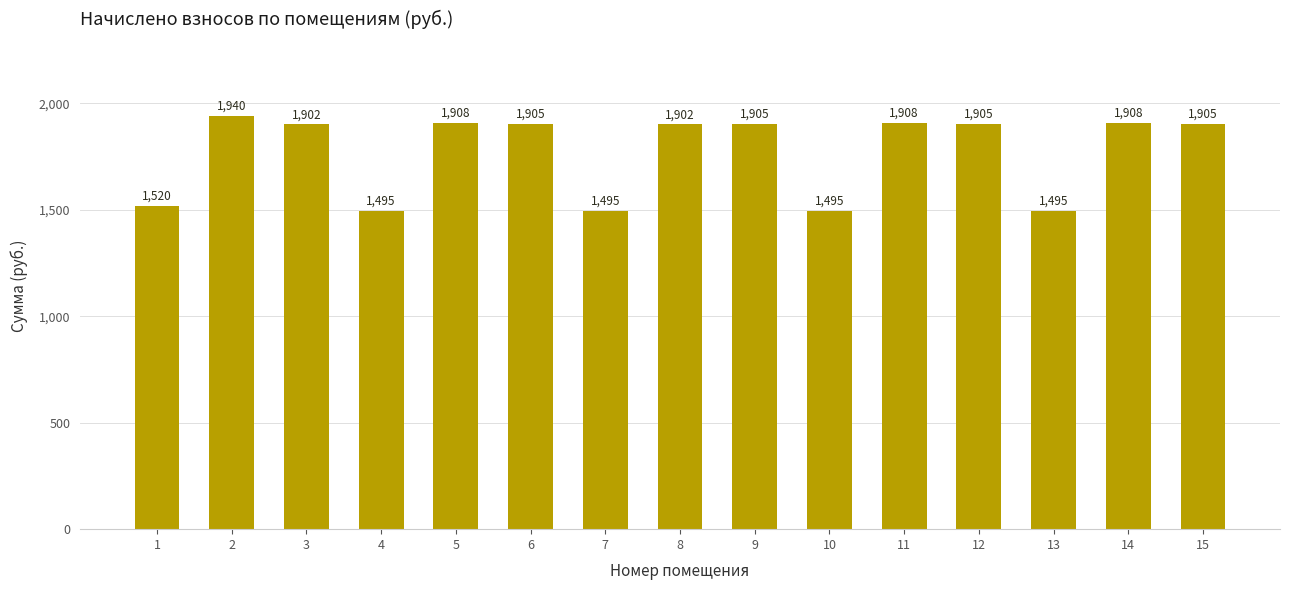

How many data points does each series have?

15